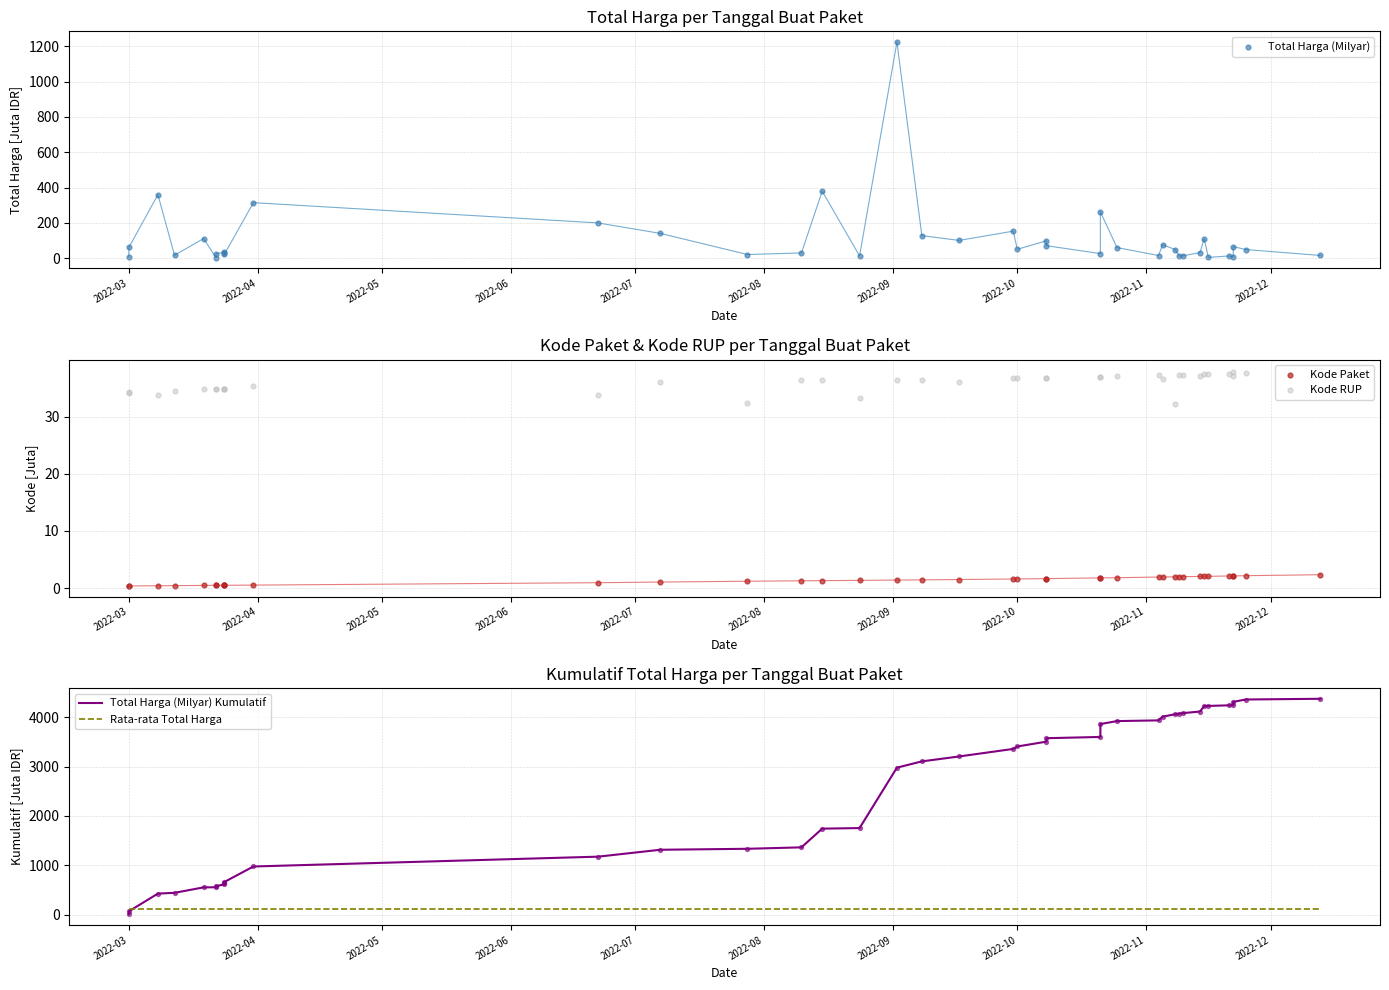

What is the total value across all series at 2022-03?

157.8